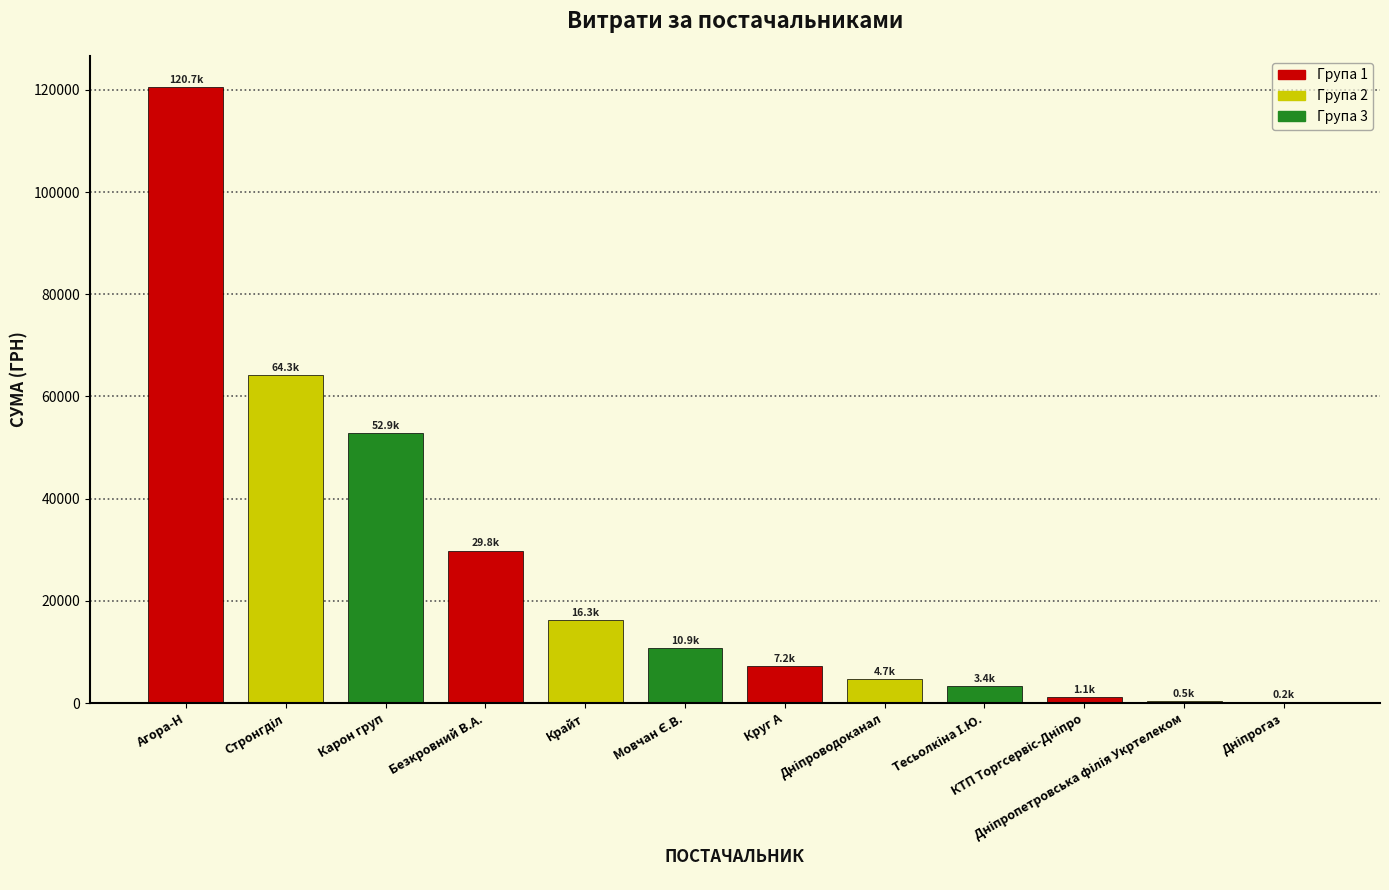

What is the sum of all values?

311913.5